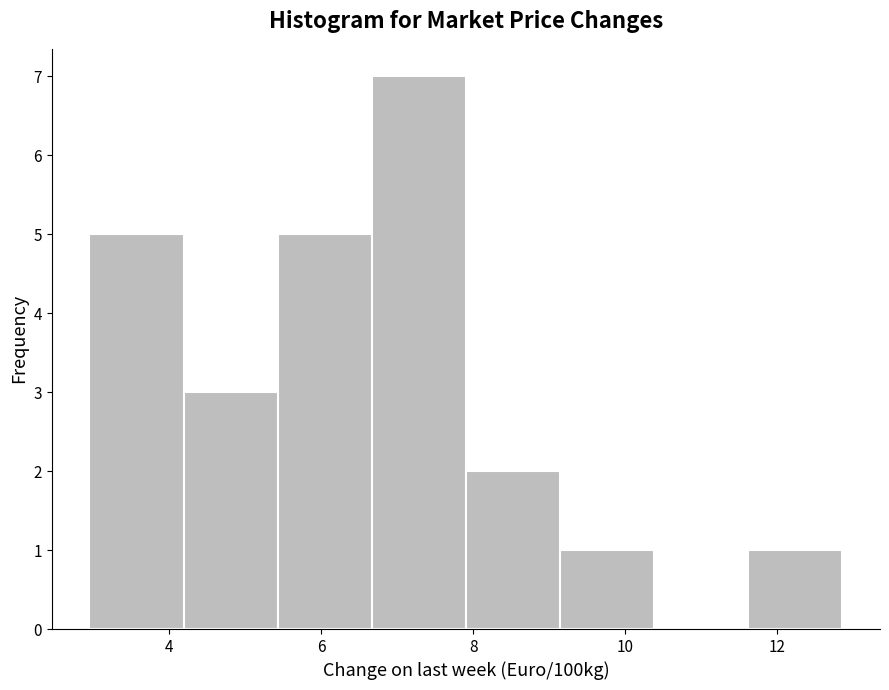

Over which range of the x-axis is the bar tallest?

6.6 to 8.0